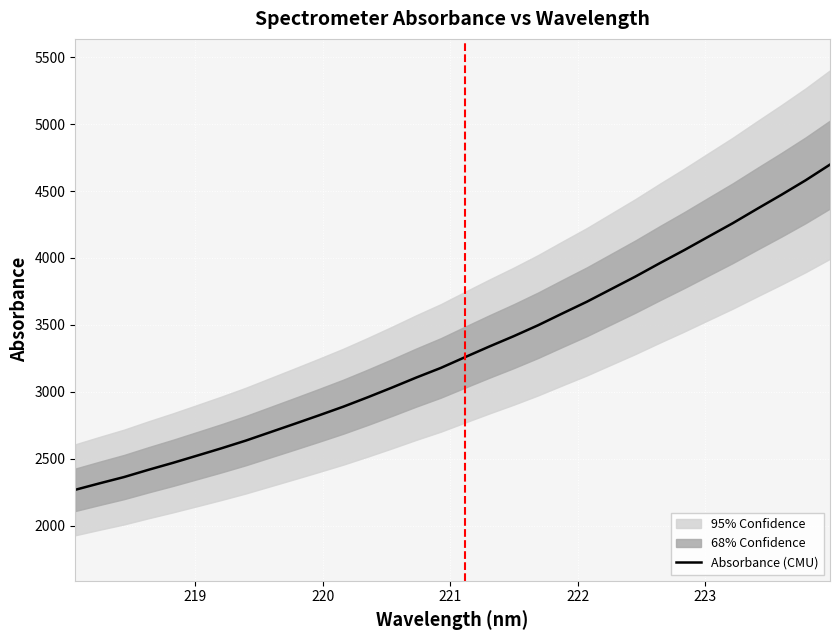

What is the minimum value for Absorbance (CMU)?

2267.1